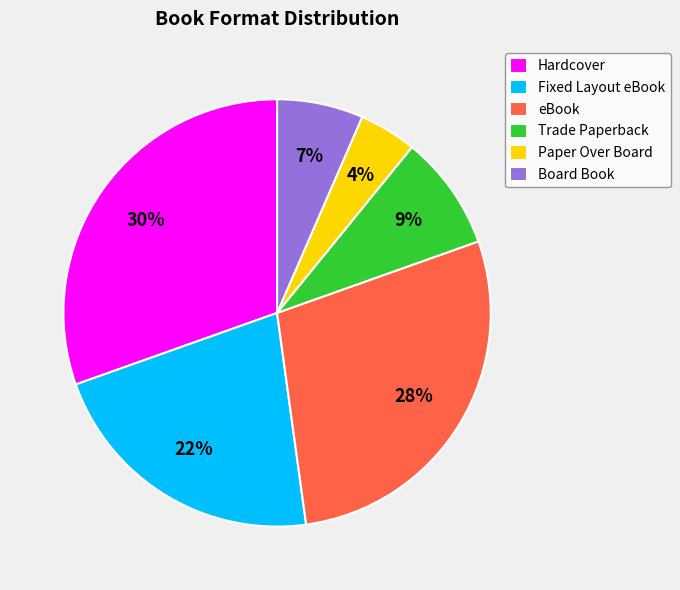

The Hardcover slice represents 20% of the pie. True or false?

False